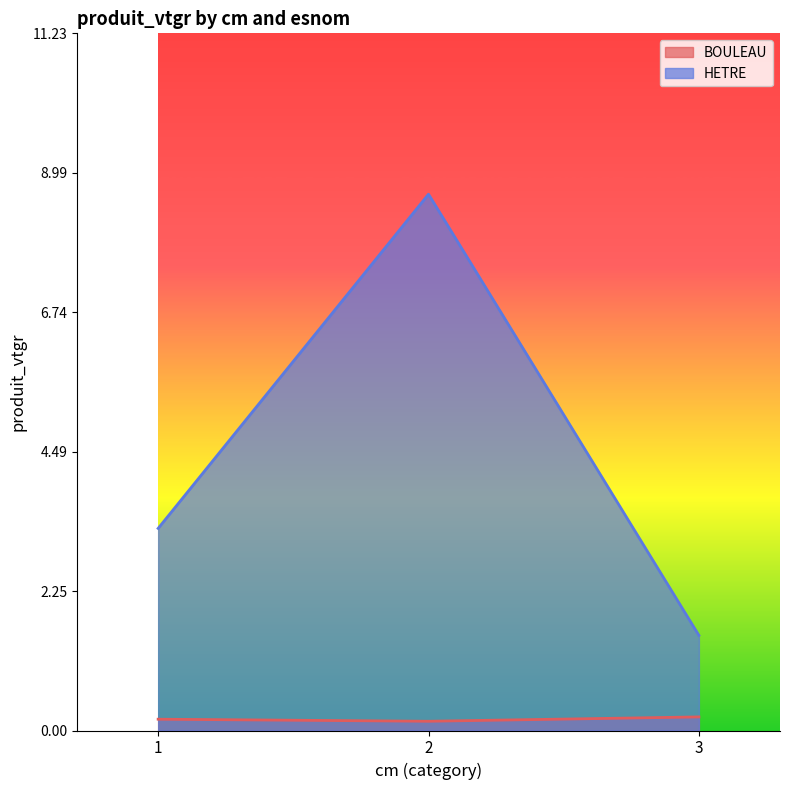

Which has a higher value, 1 or 2?

1